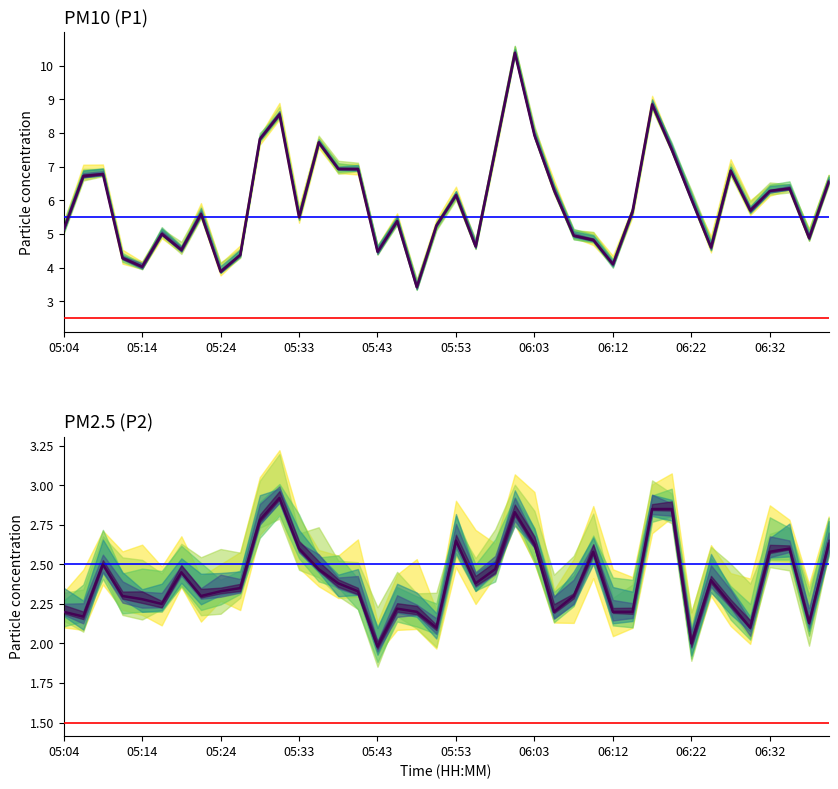

Does the chart have visible grid lines?

No